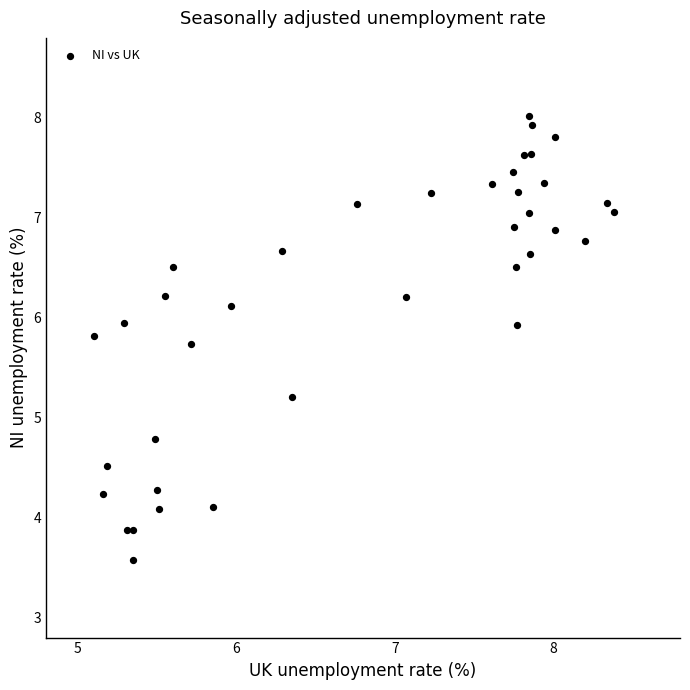

What is the range of Y values (max minus min)?

4.4